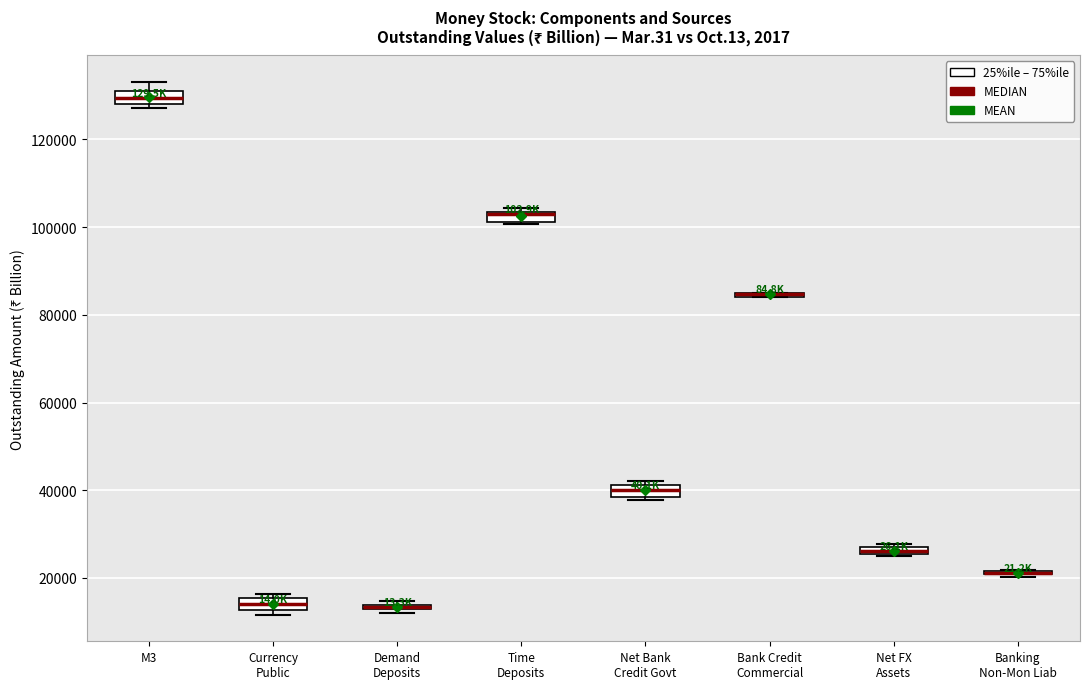

Where is the upper edge of the box for Net FX Assets on the y-axis? The values are not printed on the chart, so give them approximately, as read against the axis.

28000